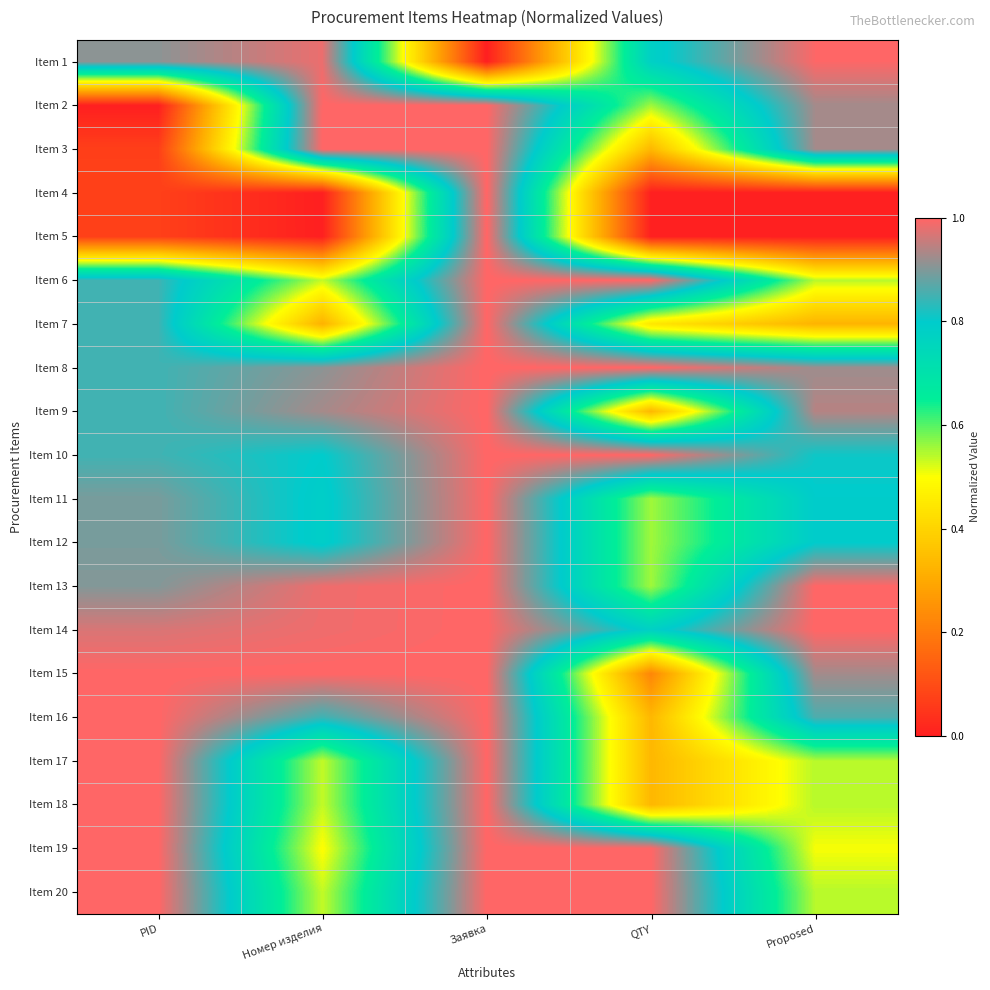

Reading right to left, list all the values displayed in this chart.

Item 1: Proposed=1.0	QTY=0.8	Заявка=0.0	Номер изделия=1.0	PID=0.9
Item 2: Proposed=0.9	QTY=0.6	Заявка=1.0	Номер изделия=1.0	PID=0.0
Item 3: Proposed=0.9	QTY=0.3	Заявка=1.0	Номер изделия=1.0	PID=0.1
Item 4: Proposed=0.0	QTY=0.0	Заявка=1.0	Номер изделия=0.0	PID=0.1
Item 5: Proposed=0.0	QTY=0.0	Заявка=1.0	Номер изделия=0.0	PID=0.1
Item 6: Proposed=0.5	QTY=1.0	Заявка=1.0	Номер изделия=0.5	PID=0.8
Item 7: Proposed=0.3	QTY=0.4	Заявка=1.0	Номер изделия=0.3	PID=0.8
Item 8: Proposed=0.9	QTY=1.0	Заявка=1.0	Номер изделия=0.9	PID=0.8
Item 9: Proposed=0.9	QTY=0.3	Заявка=1.0	Номер изделия=0.9	PID=0.8
Item 10: Proposed=0.8	QTY=1.0	Заявка=1.0	Номер изделия=0.8	PID=0.8
Item 11: Proposed=0.8	QTY=0.6	Заявка=1.0	Номер изделия=0.8	PID=0.9
Item 12: Proposed=0.8	QTY=0.6	Заявка=1.0	Номер изделия=0.8	PID=0.9
Item 13: Proposed=1.0	QTY=0.6	Заявка=1.0	Номер изделия=1.0	PID=0.9
Item 14: Proposed=1.0	QTY=0.8	Заявка=1.0	Номер изделия=1.0	PID=1.0
Item 15: Proposed=0.9	QTY=0.2	Заявка=1.0	Номер изделия=1.0	PID=1.0
Item 16: Proposed=0.9	QTY=0.3	Заявка=1.0	Номер изделия=0.8	PID=1.0
Item 17: Proposed=0.5	QTY=0.3	Заявка=1.0	Номер изделия=0.5	PID=1.0
Item 18: Proposed=0.5	QTY=0.3	Заявка=1.0	Номер изделия=0.5	PID=1.0
Item 19: Proposed=0.5	QTY=1.0	Заявка=1.0	Номер изделия=0.5	PID=1.0
Item 20: Proposed=0.5	QTY=1.0	Заявка=1.0	Номер изделия=0.5	PID=1.0